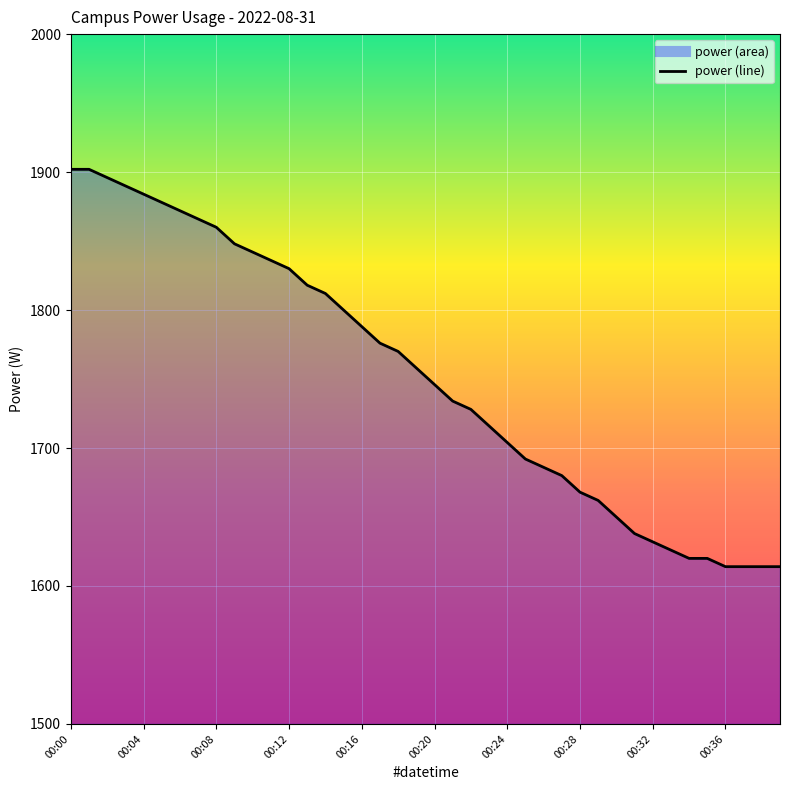

Reading right to left, transcribe all the data shown in this chart.

1614	1614	1614	1614	1620	1620	1626	1632	1638	1650	1662	1668	1680	1686	1692	1704	1716	1728	1734	1746	1758	1770	1776	1788	1800	1812	1818	1830	1836	1842	1848	1860	1866	1872	1878	1884	1890	1896	1902	1902